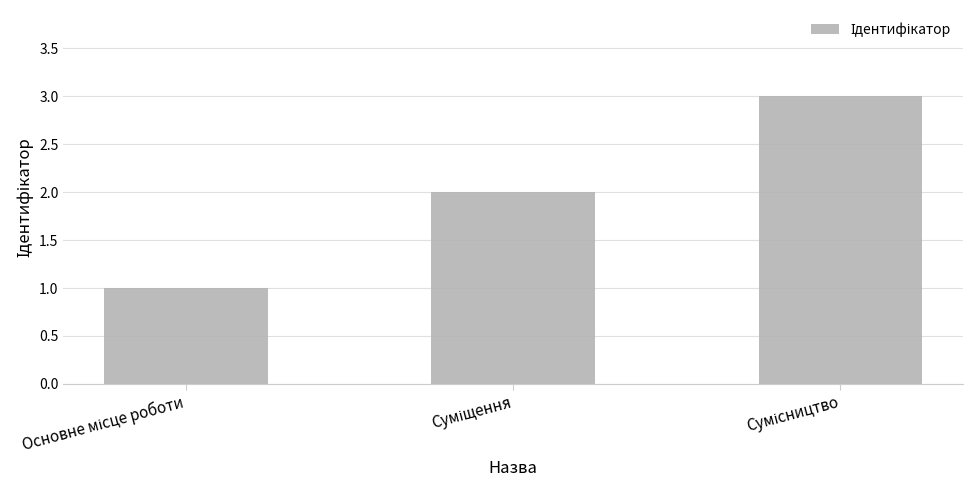

What is the maximum value shown in the chart?

3